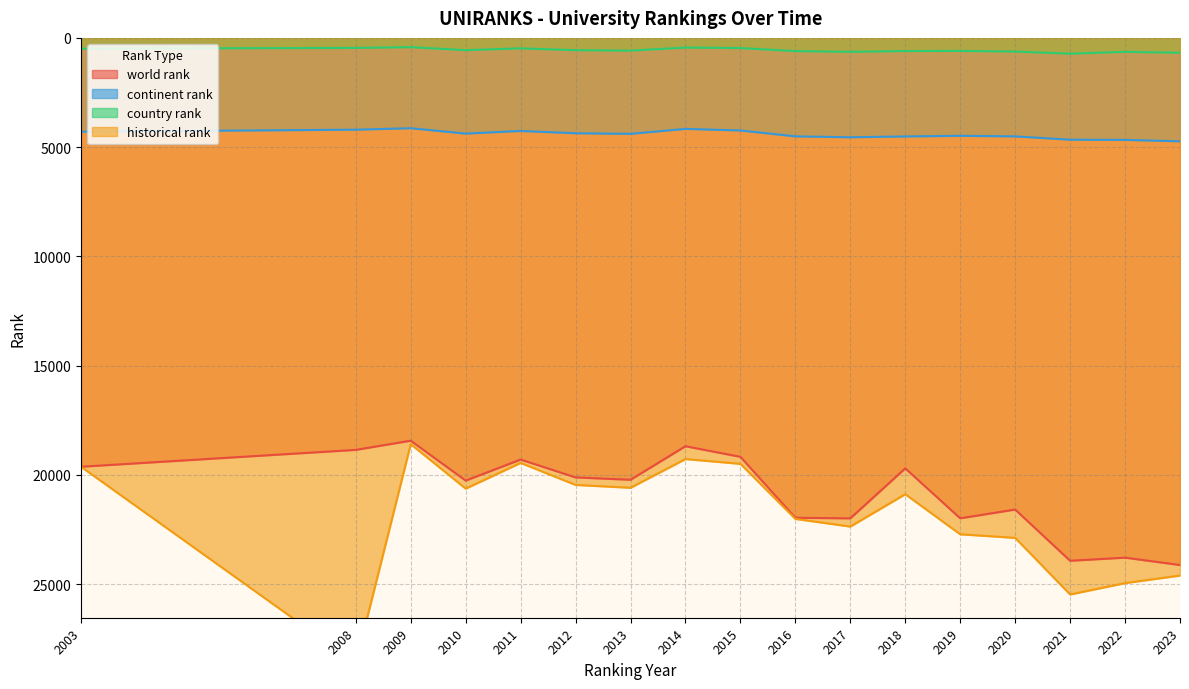

What is the sum of the country rank values at 2023 and 2022?

1319